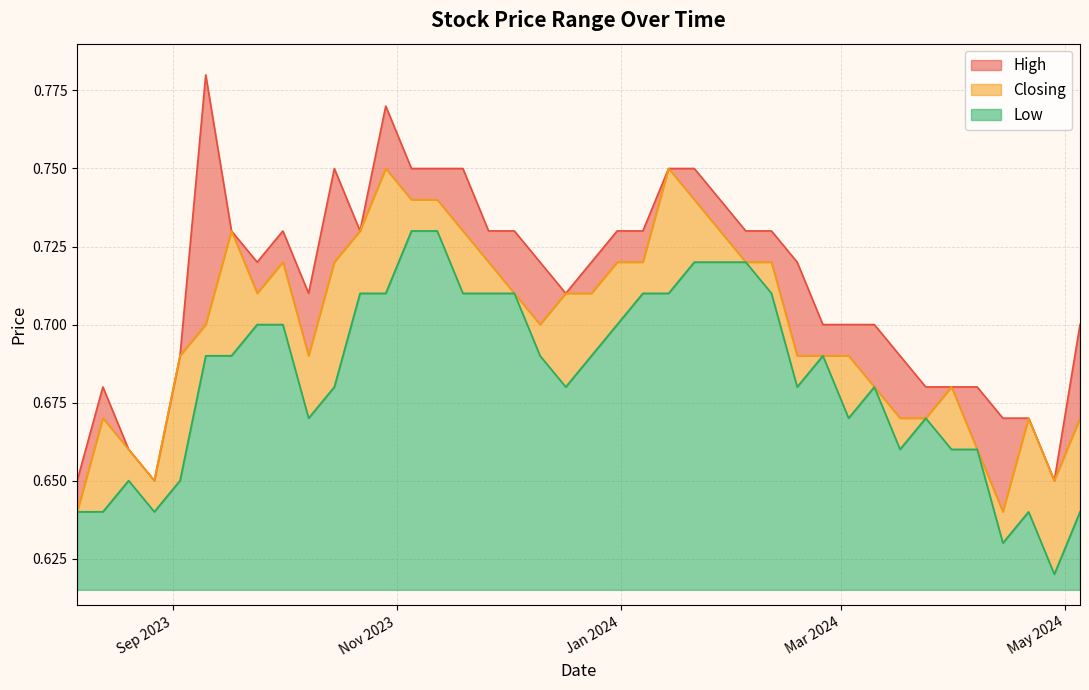

List the series in order of their peak value, highest first.

High, Closing, Low